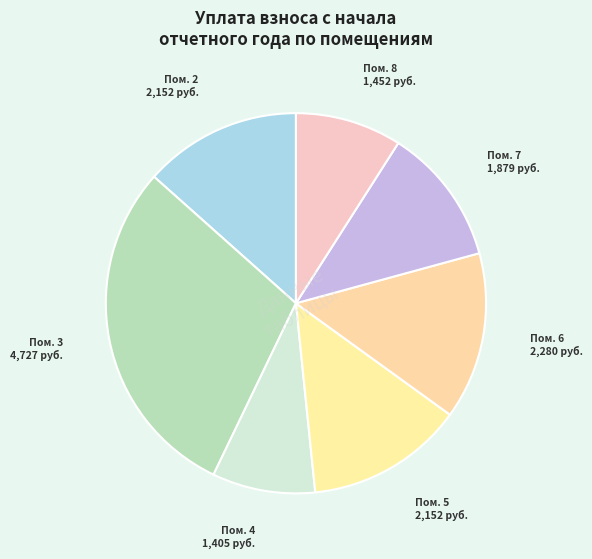

How many segments does this pie chart have?

7